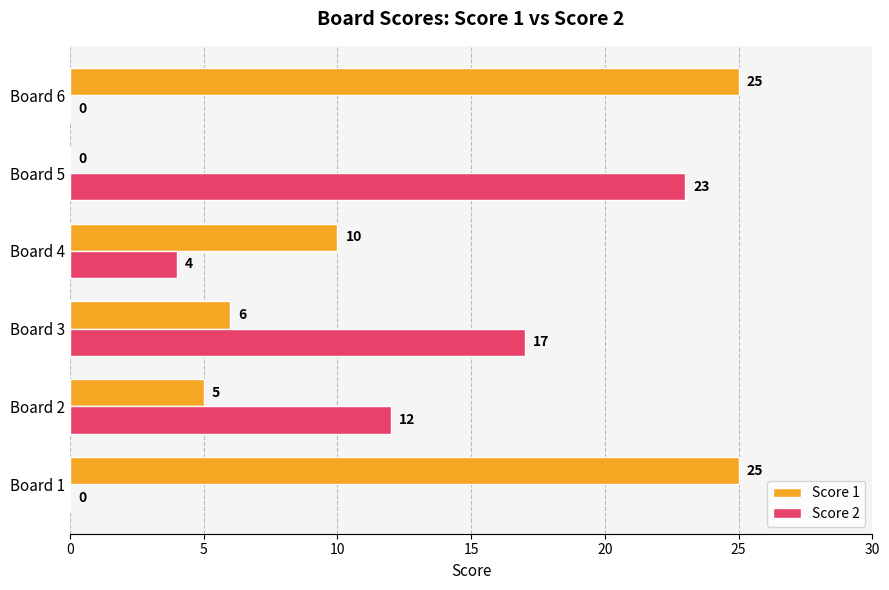

Which series changed the most between Board 4 and Board 6?

Score 1